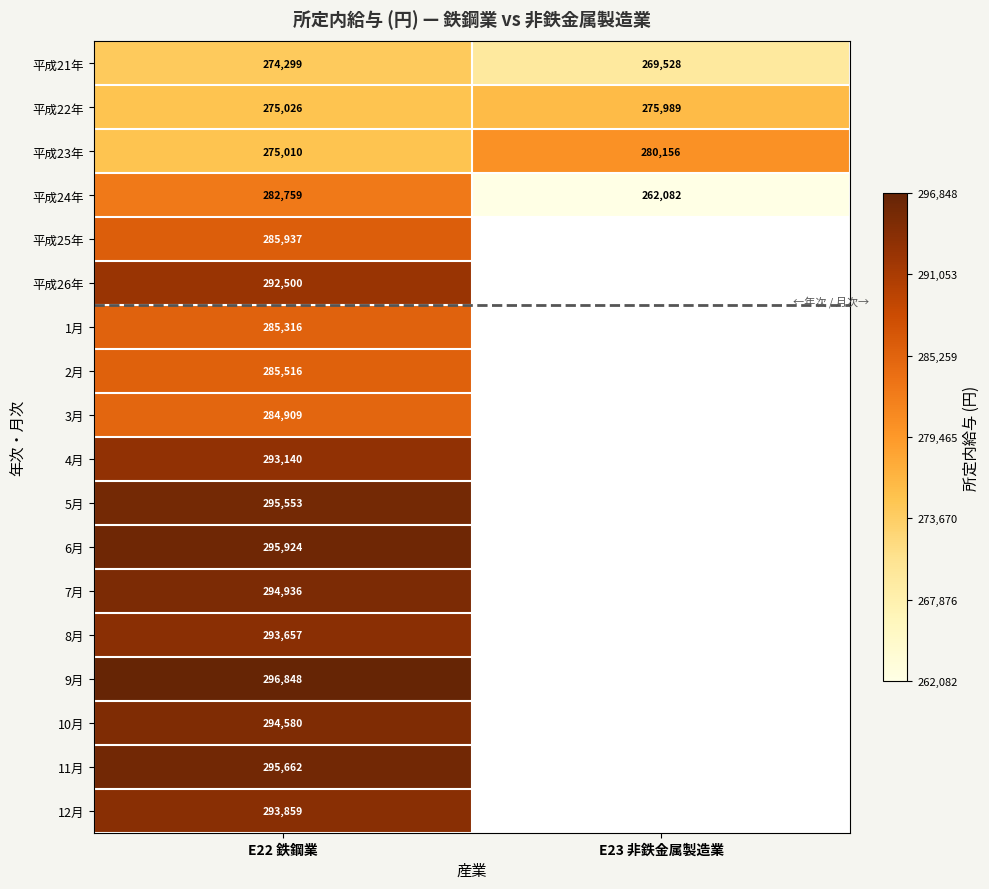

Rank the series at E22 鉄鋼業 from highest to lowest value.

9月, 6月, 11月, 5月, 7月, 10月, 12月, 8月, 4月, 平成26年, 平成25年, 2月, 1月, 3月, 平成24年, 平成22年, 平成23年, 平成21年